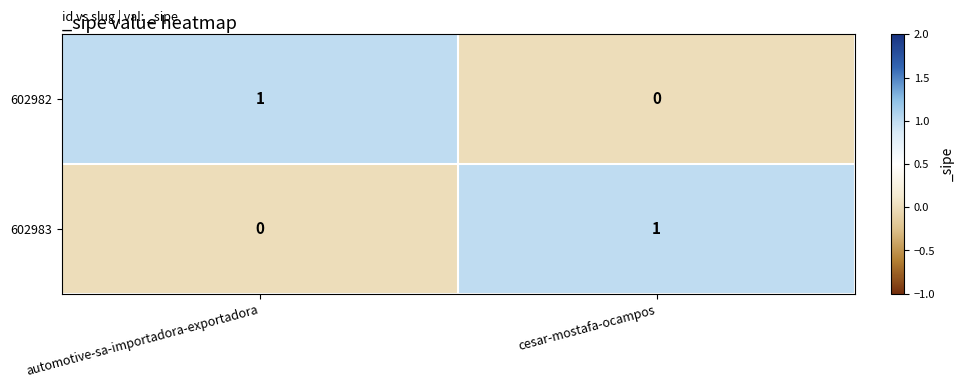

What is the spread (max minus min) of values at cesar-mostafa-ocampos?

1